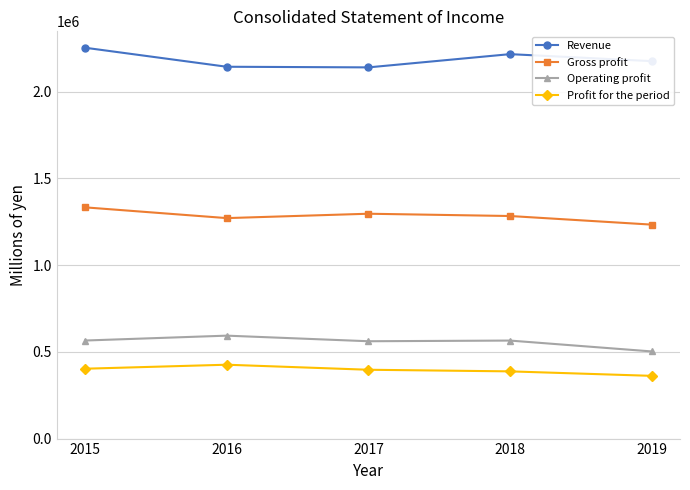

True or false: Revenue and Profit for the period cross at least once.

False